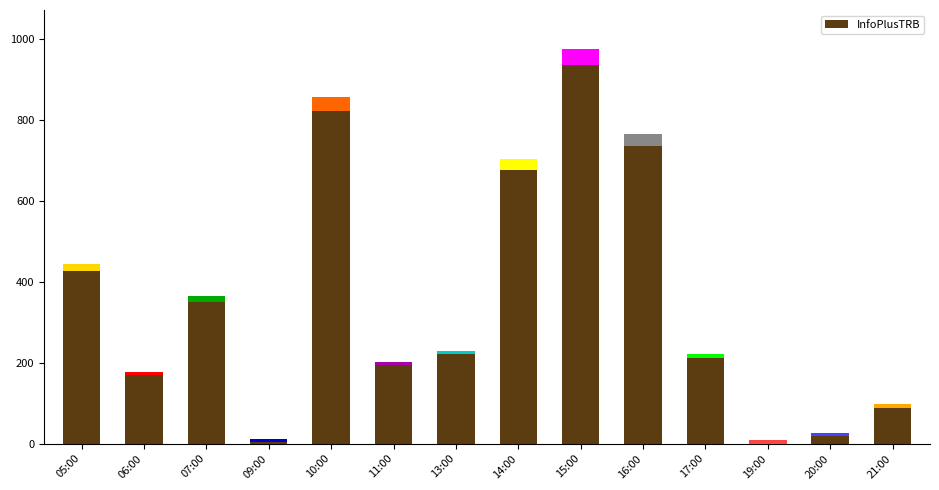

Where does the data first go above 230?

05:00